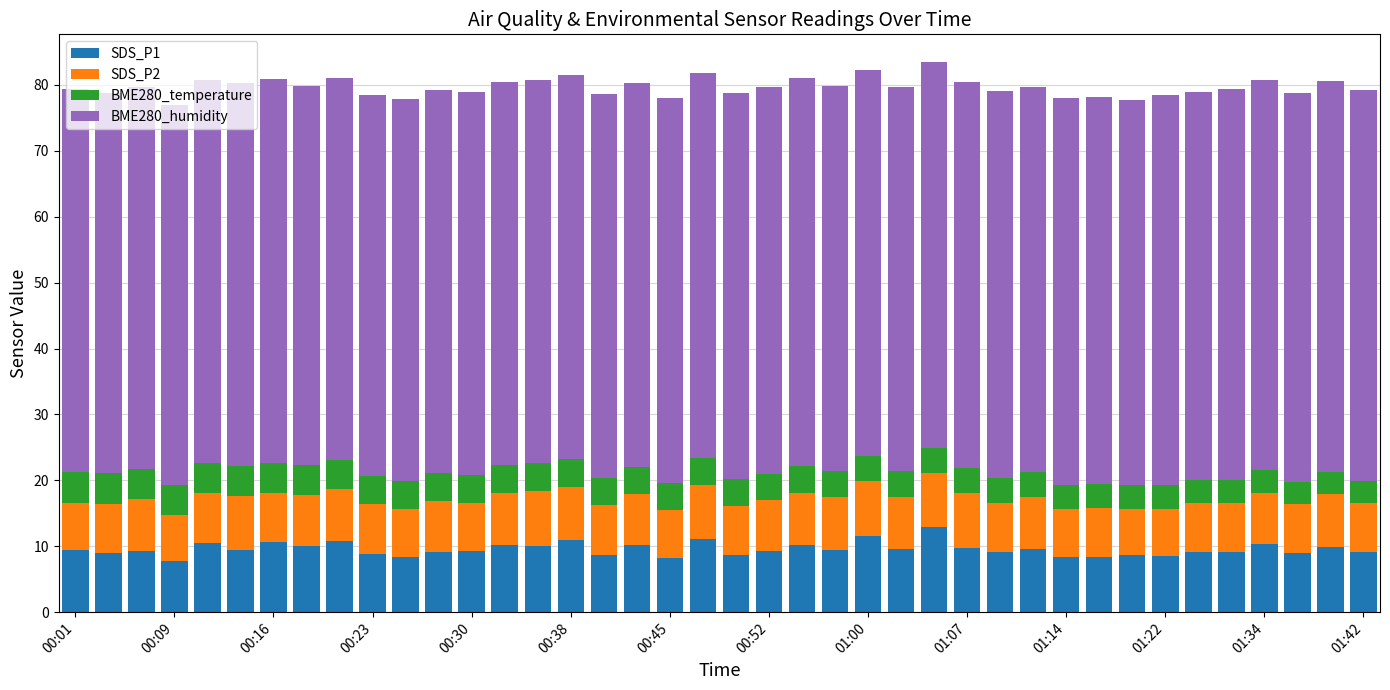

How many categories are shown in the chart?

40